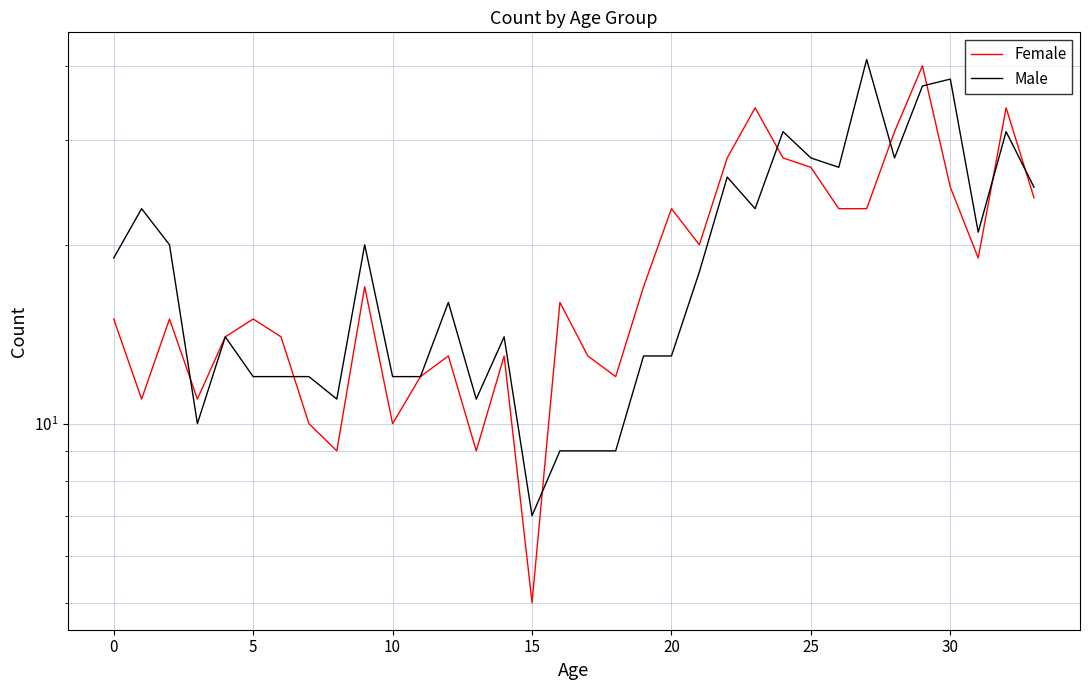

At 0, list the series in order from smallest to largest.

Female, Male